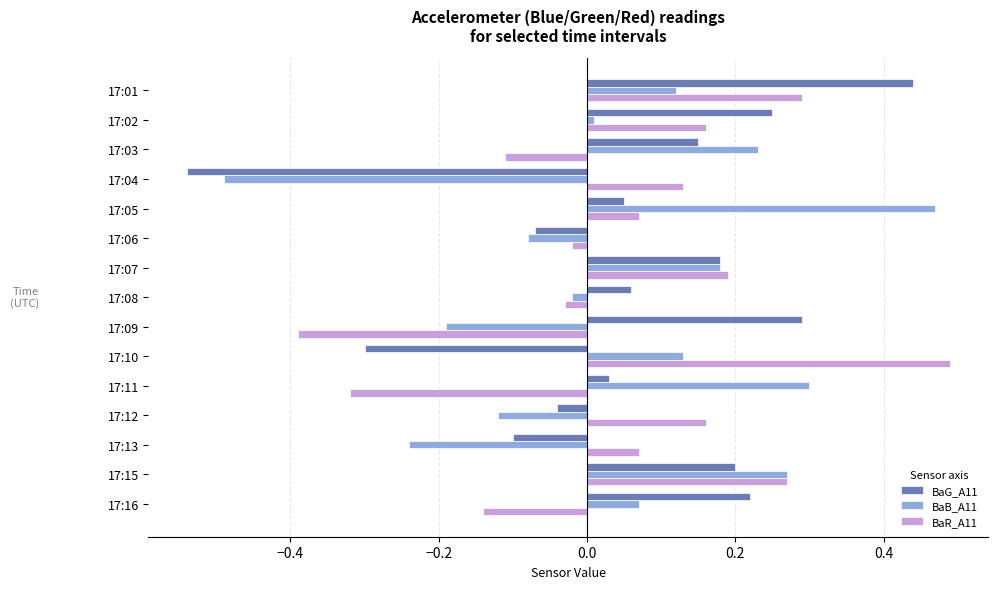

Between 17:07 and 17:15, which series saw the biggest shift?

BaB_A11